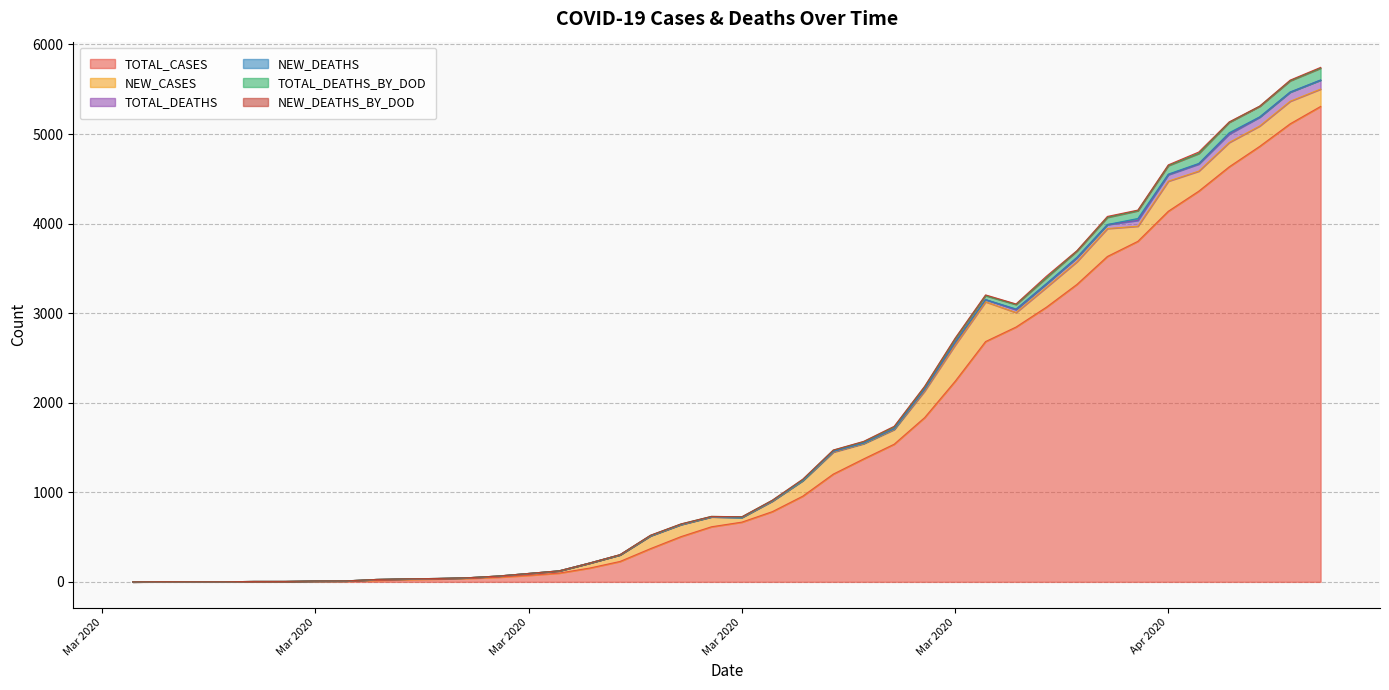

What is the value of the NEW_CASES point at the 28th from the left?

405